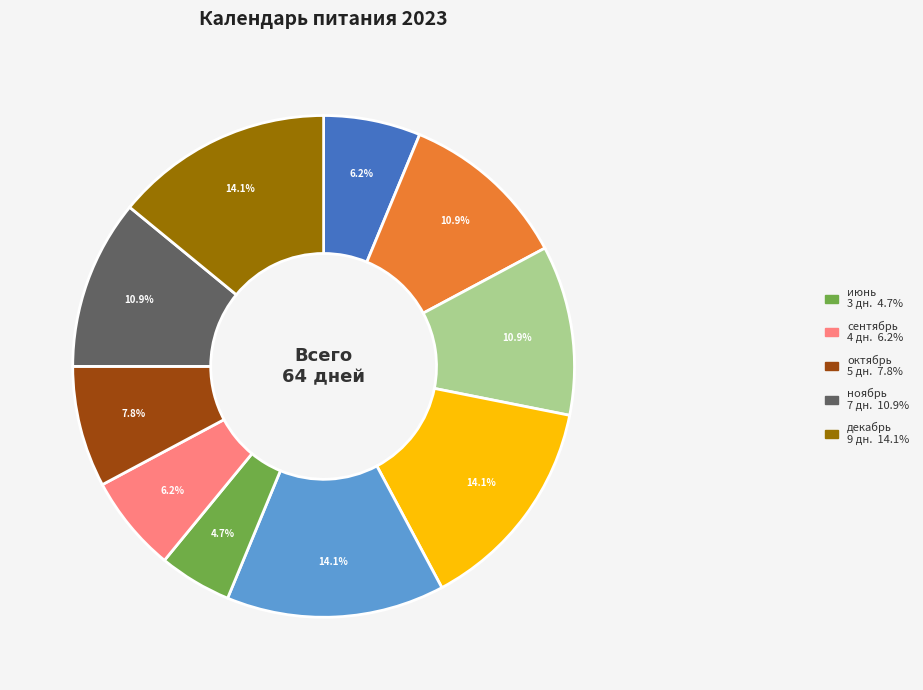

Count the number of slices in the pie.

10